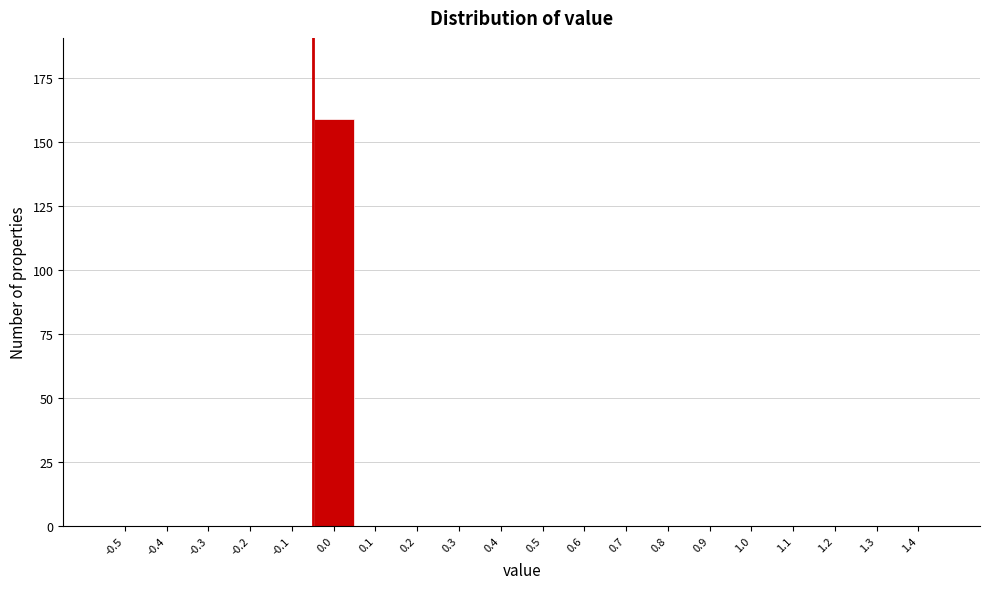

Reading left to right, extract all data points from this chart.

-0.5=0	-0.4=0	-0.3=0	-0.2=0	-0.1=0	0.0=159	0.1=0	0.2=0	0.3=0	0.4=0	0.5=0	0.6=0	0.7=0	0.8=0	0.9=0	1.0=0	1.1=0	1.2=0	1.3=0	1.4=0